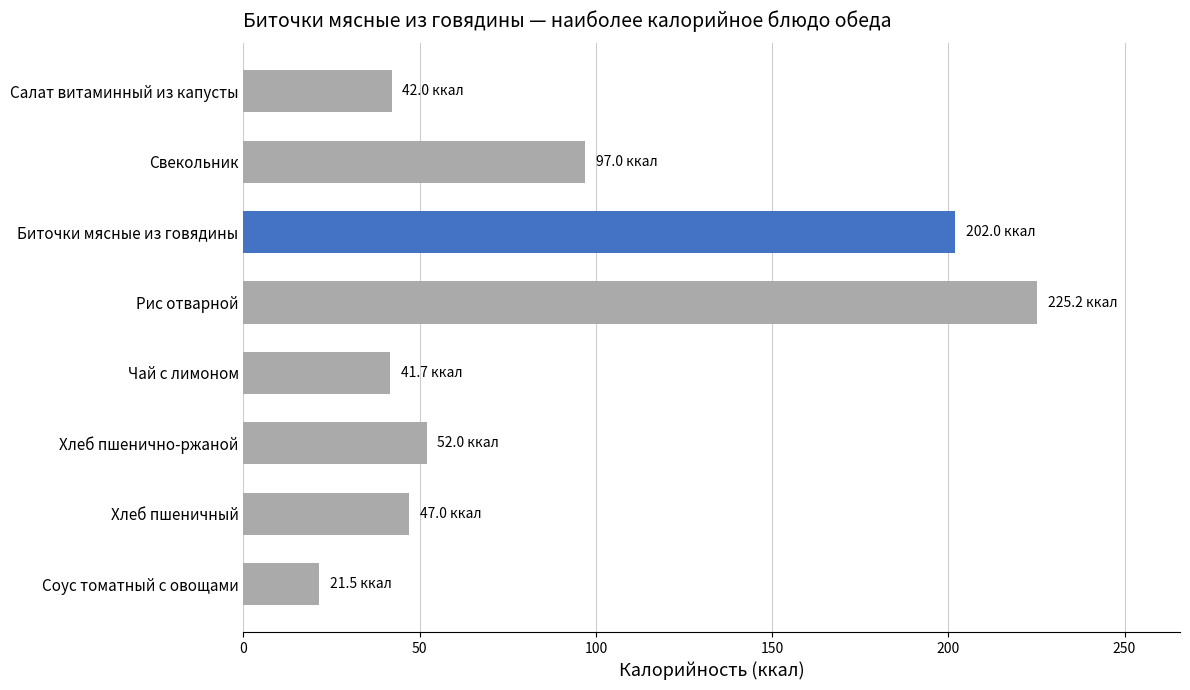

The value at Салат витаминный из капусты is 42.0. True or false?

True